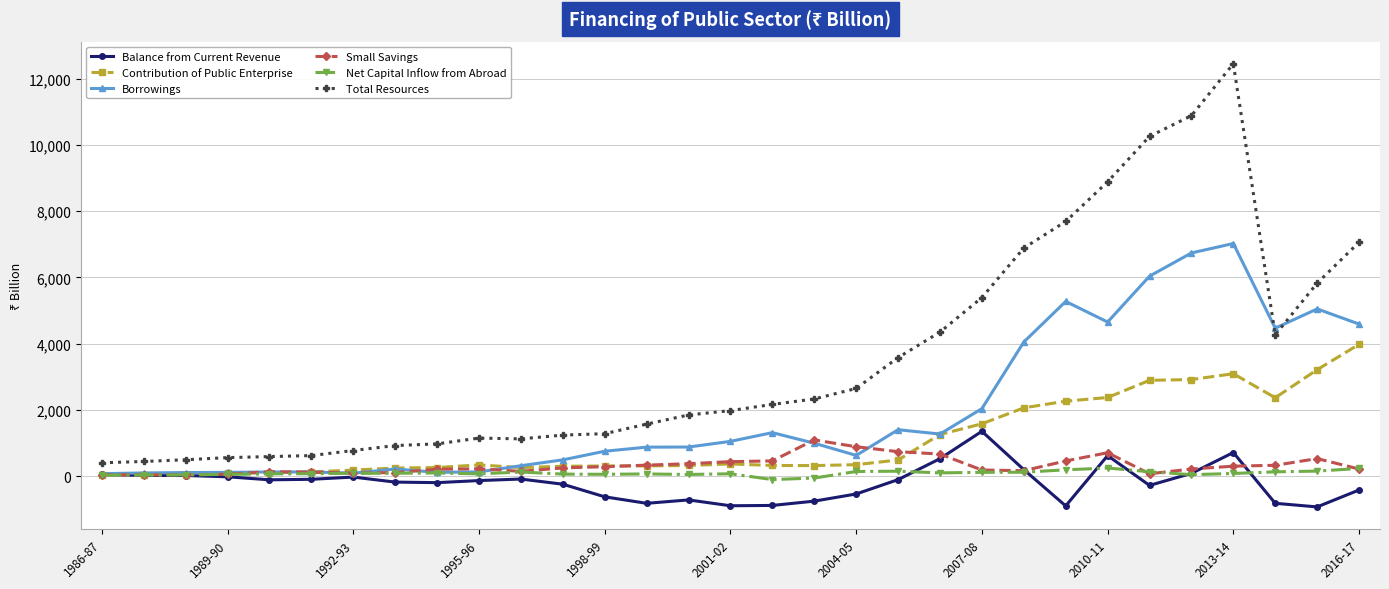

At how many categories does at least one series exceed 10076?

3